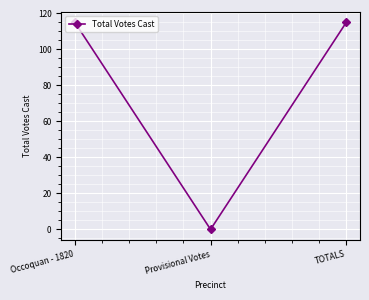

Which label corresponds to the smallest value in the chart?

Provisional Votes